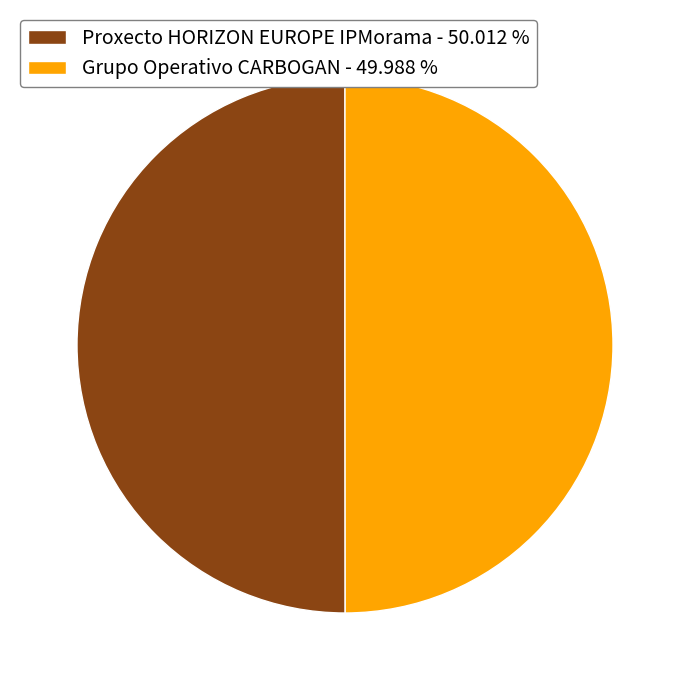

Do Proxecto HORIZON EUROPE IPMorama - 50.012 % and Grupo Operativo CARBOGAN - 49.988 % together represent more than half of the pie?

Yes